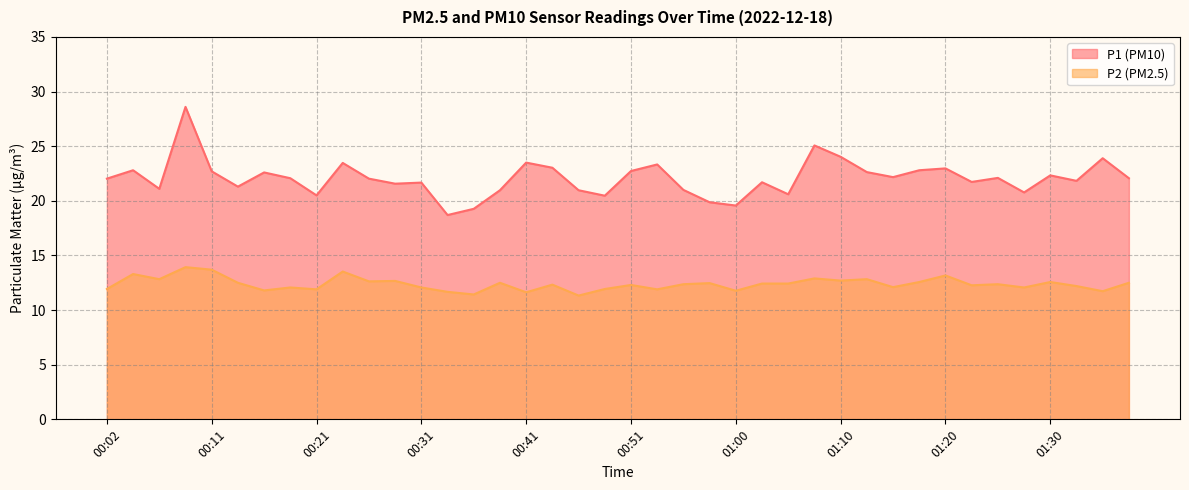

At which category is the sum across all series the highest?

00:09